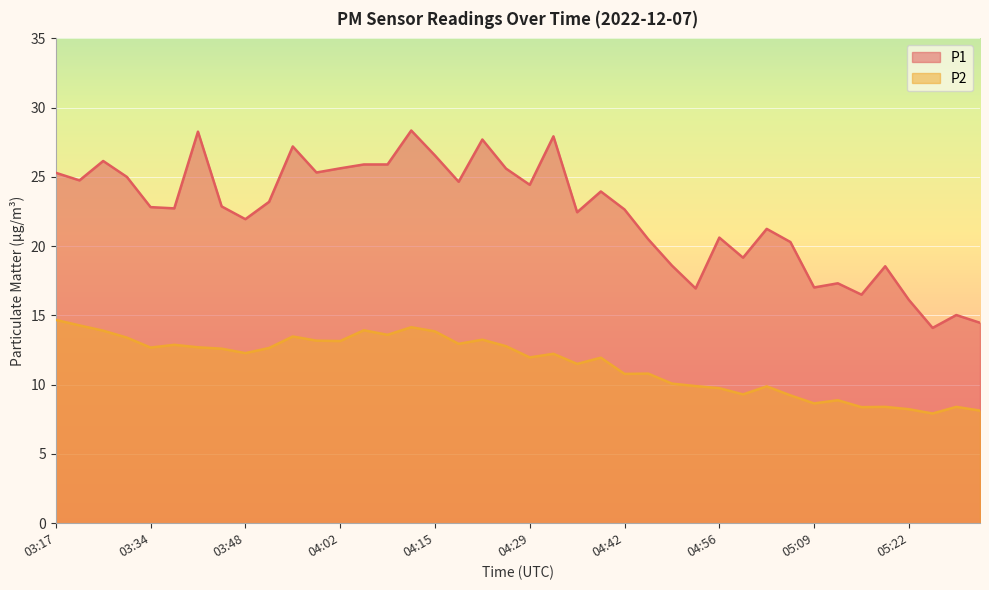

What is the spread (max minus min) of values at 03:20?

10.5